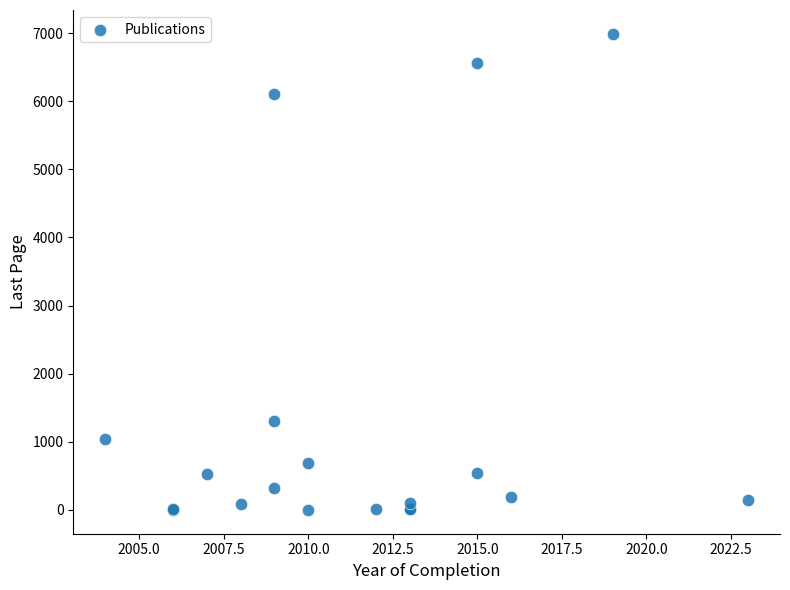

What Y value in the scatter plot is closest to 3495?

1304